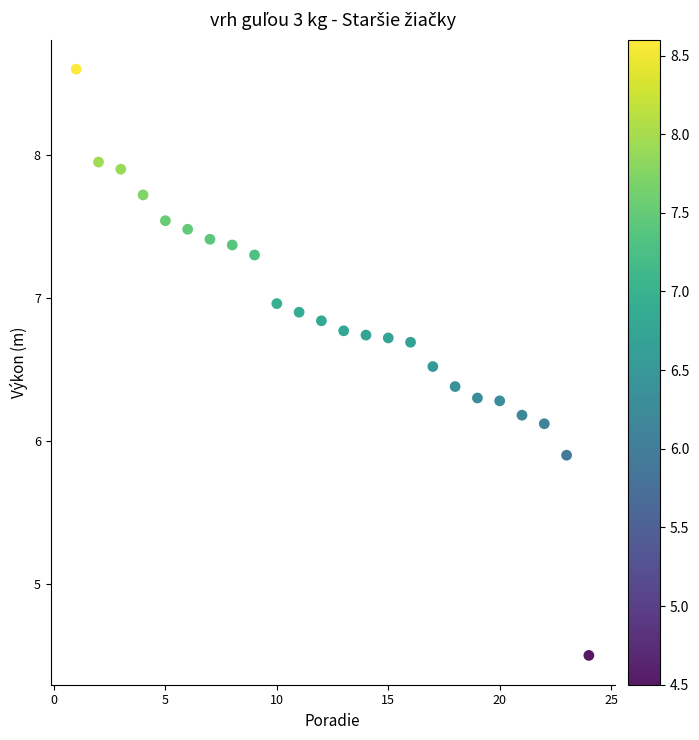

What is the range of Y values (max minus min)?

4.1